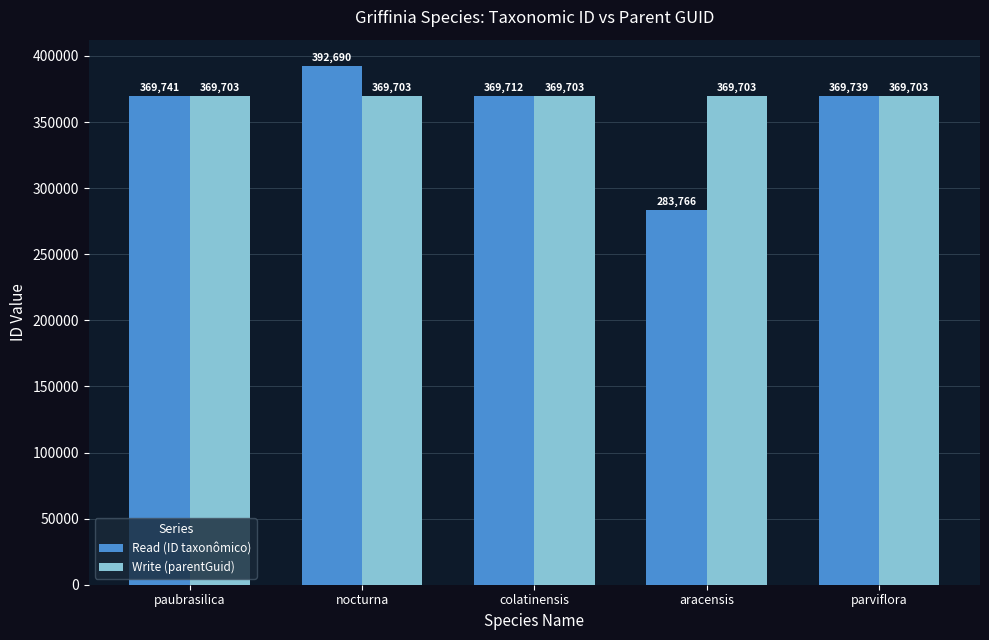

What is the sum of the Read (ID taxonômico) values at colatinensis and parviflora?

739451